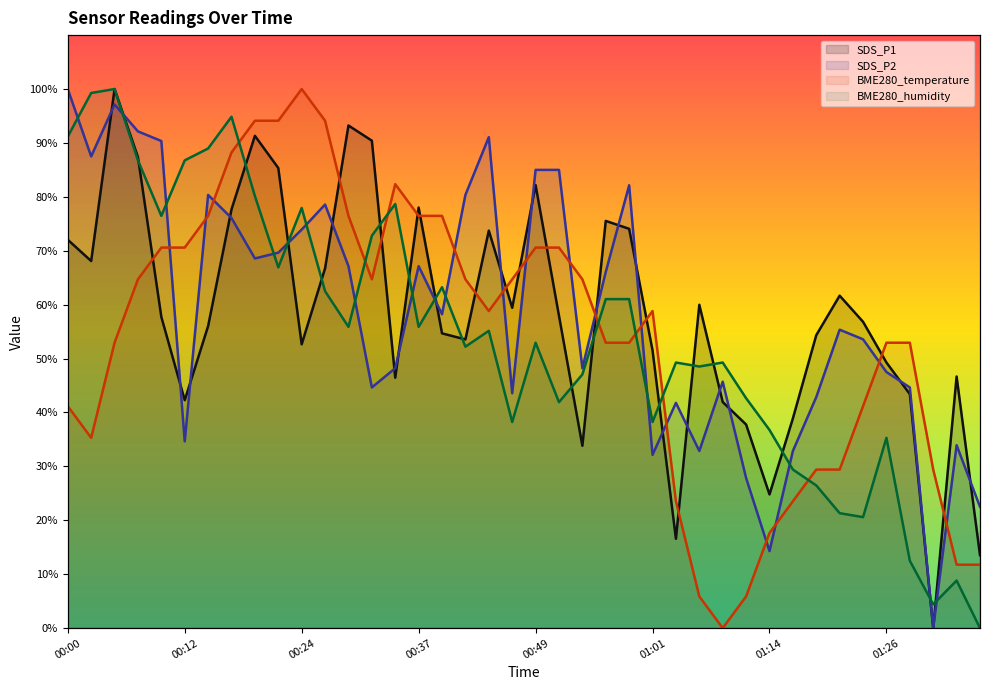

Which series ends up on top after the final intersection of BME280_humidity and SDS_P2?

SDS_P2